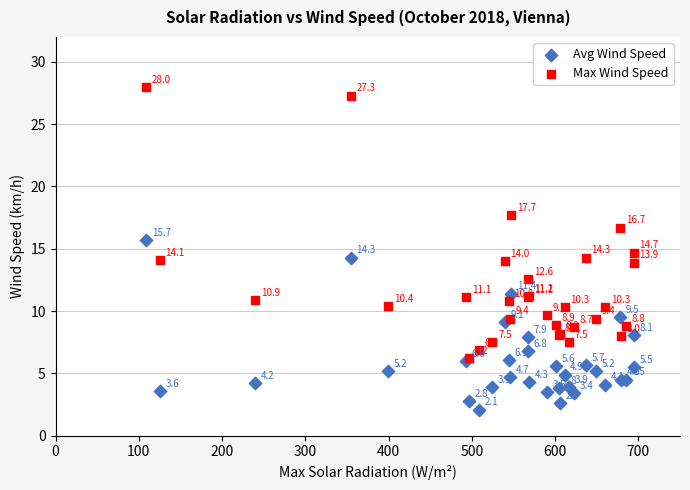

In the Max Wind Speed series, what Y value is closest to 17?

16.7